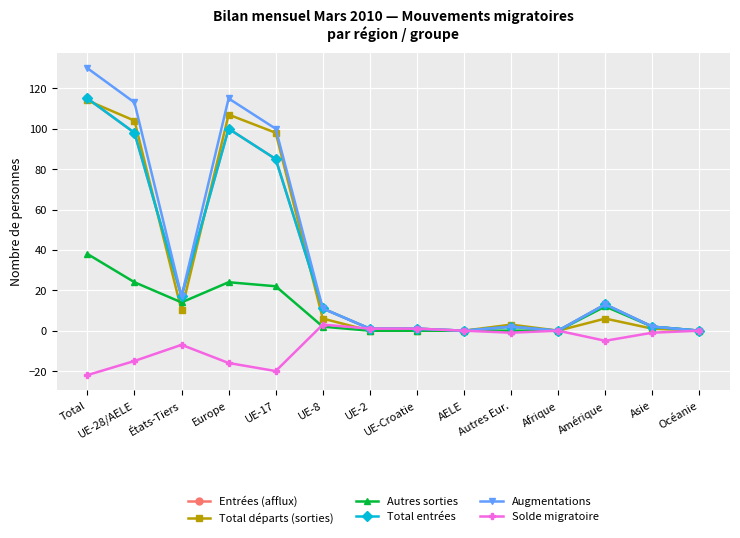

Between UE-28/AELE and Océanie, which is larger?

UE-28/AELE